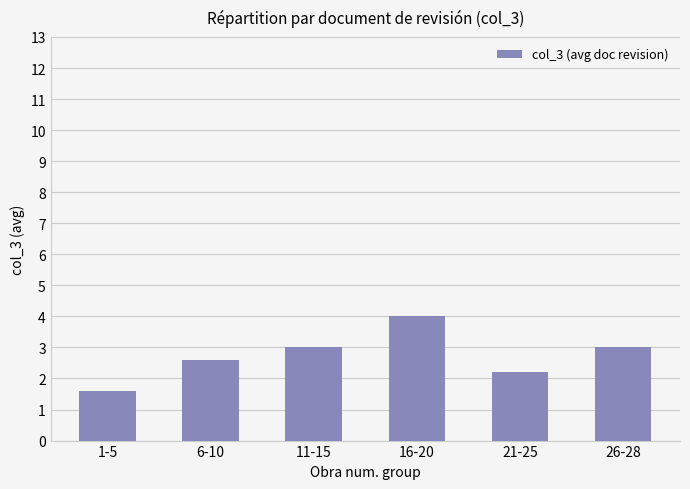

What is the sum of all values?

16.4